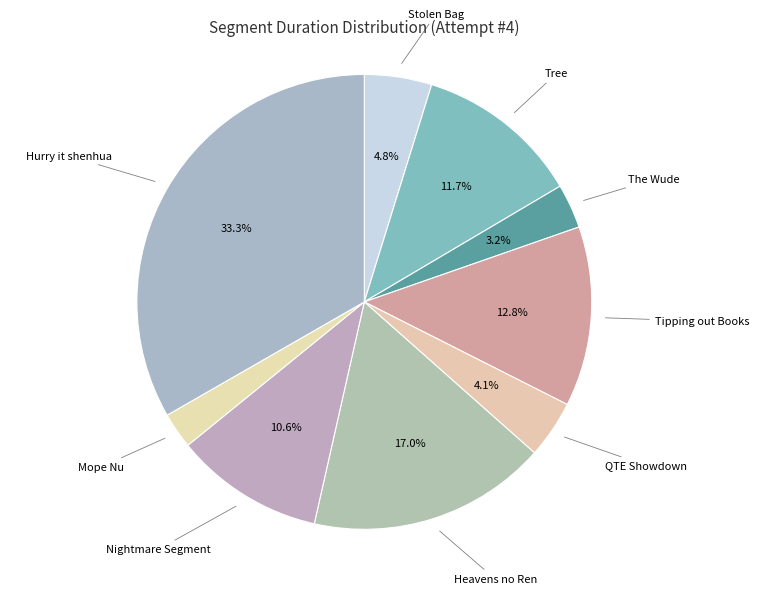

To the nearest percent, what percentage of the pie is Hurry it shenhua?

33%